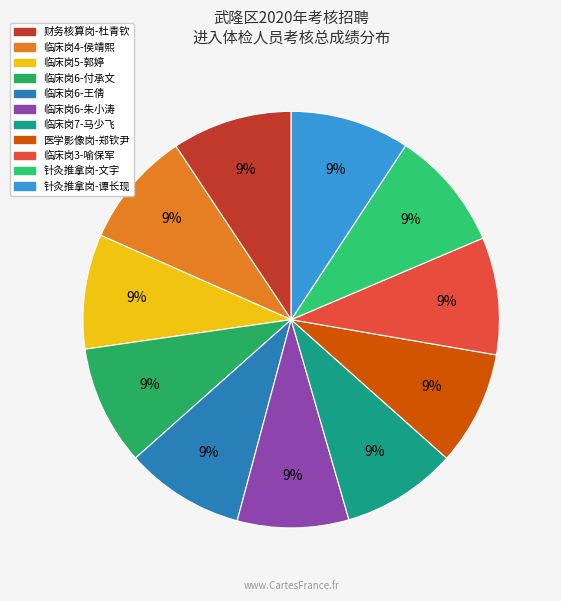

Rank the categories by value from lowest to highest.

临床岗6-朱小涛, 医学影像岗-郑钦尹, 临床岗5-郭婷, 临床岗7-马少飞, 临床岗4-侯靖熙, 临床岗3-喻保军, 临床岗6-王倩, 针灸推拿岗-谭长现, 临床岗6-付承文, 财务核算岗-杜青钦, 针灸推拿岗-文宇